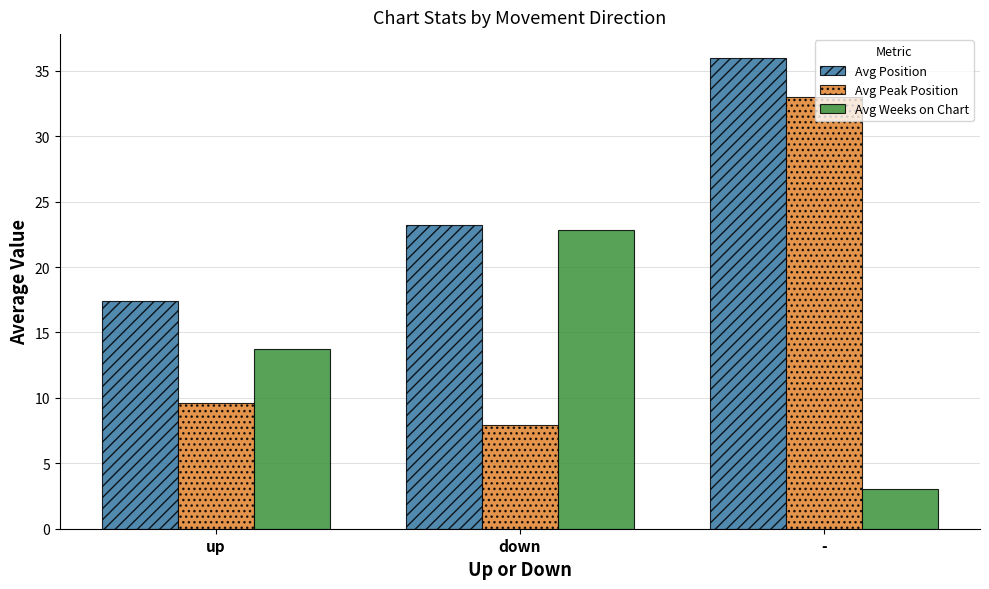

What is the spread (max minus min) of values at down?

15.3